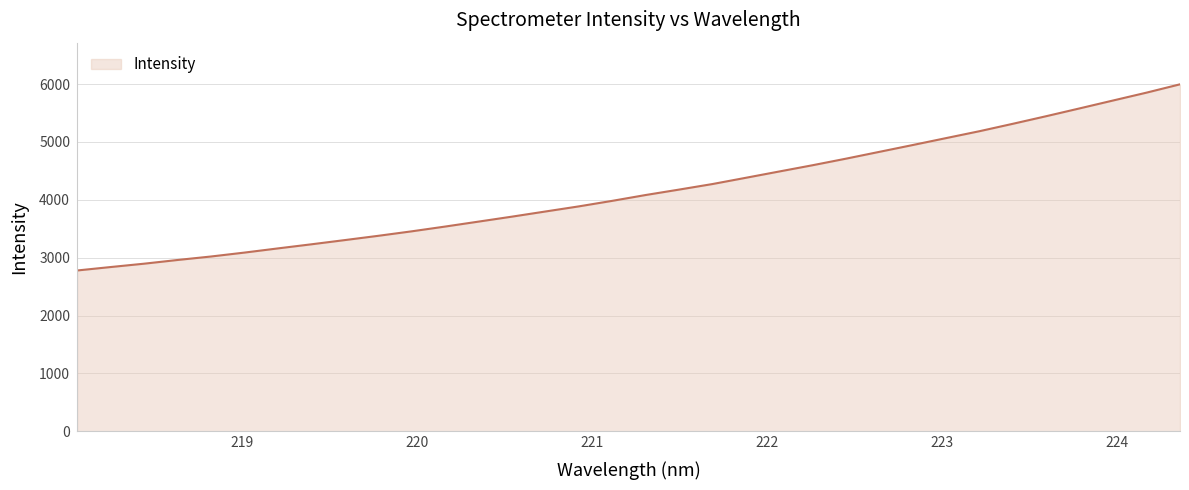

What is the difference between the maximum and minimum values?

3216.6